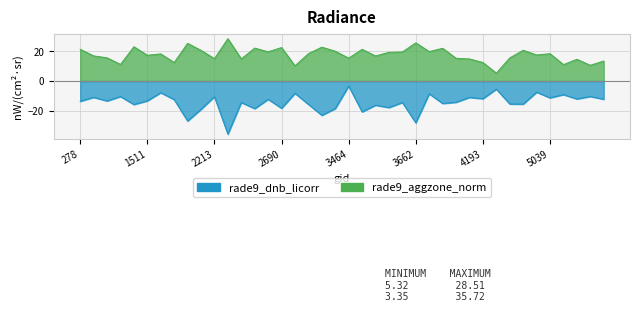

What are all the series names shown in the legend?

rade9_aggzone_norm, rade9_dnb_licorr